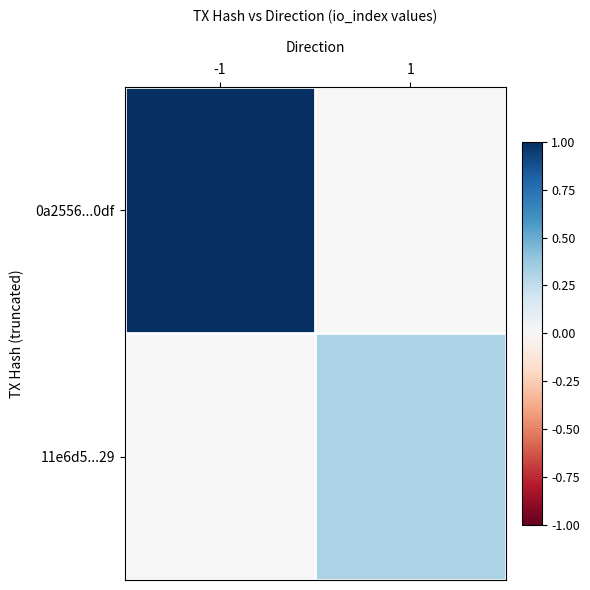

Reading left to right, extract all data points from this chart.

0a2556...0df: -1=1.0	1=0.0
11e6d5...29: -1=0.0	1=0.3